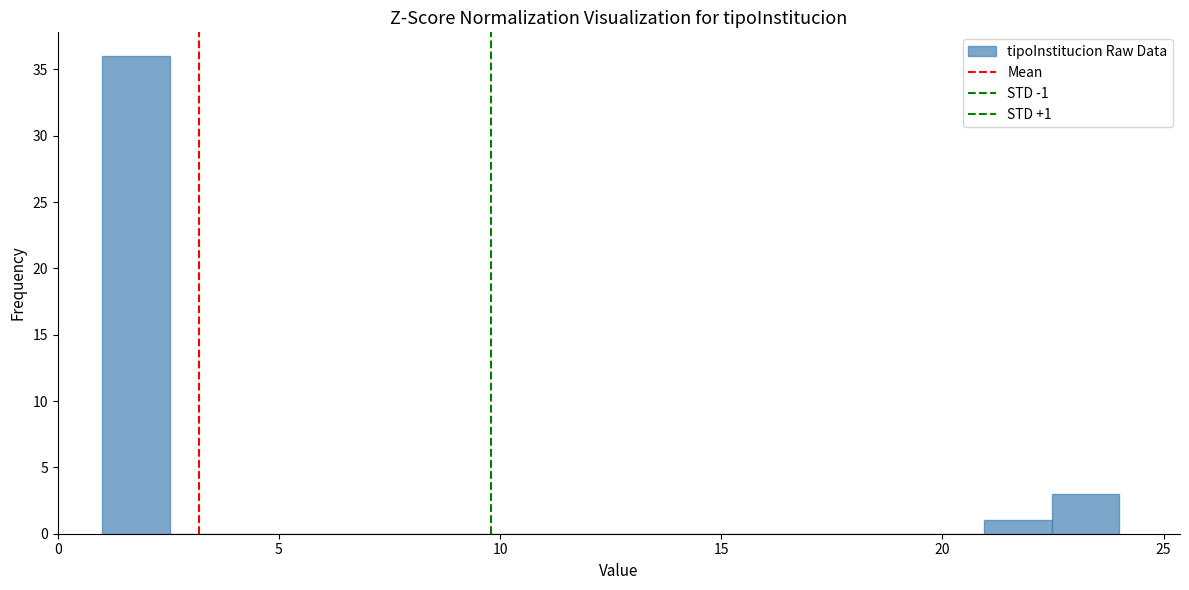

Around what value on the x-axis is the tallest bar? Give the approximate position of its centre, as read against the axis.

2.0